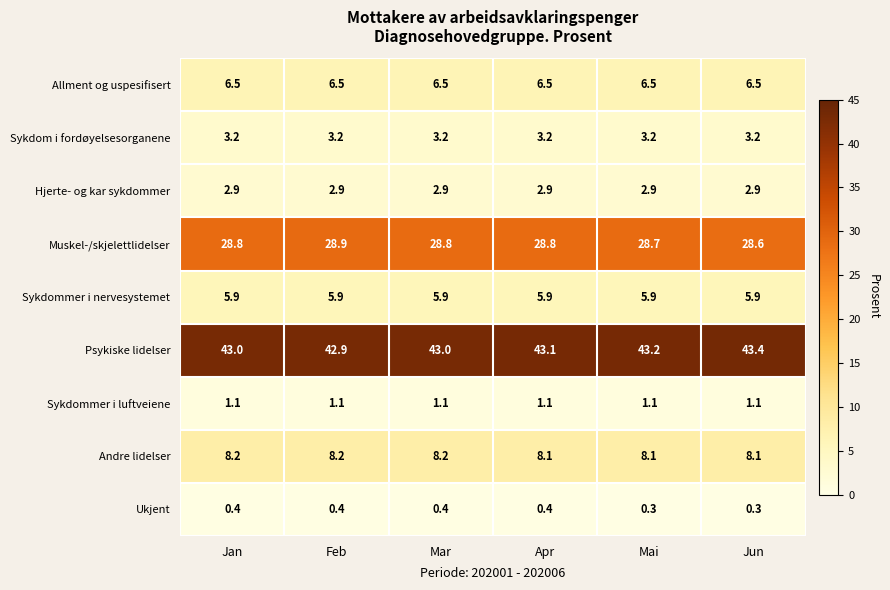

What is the approximate value of Allment og uspesifisert at Jan?

6.5